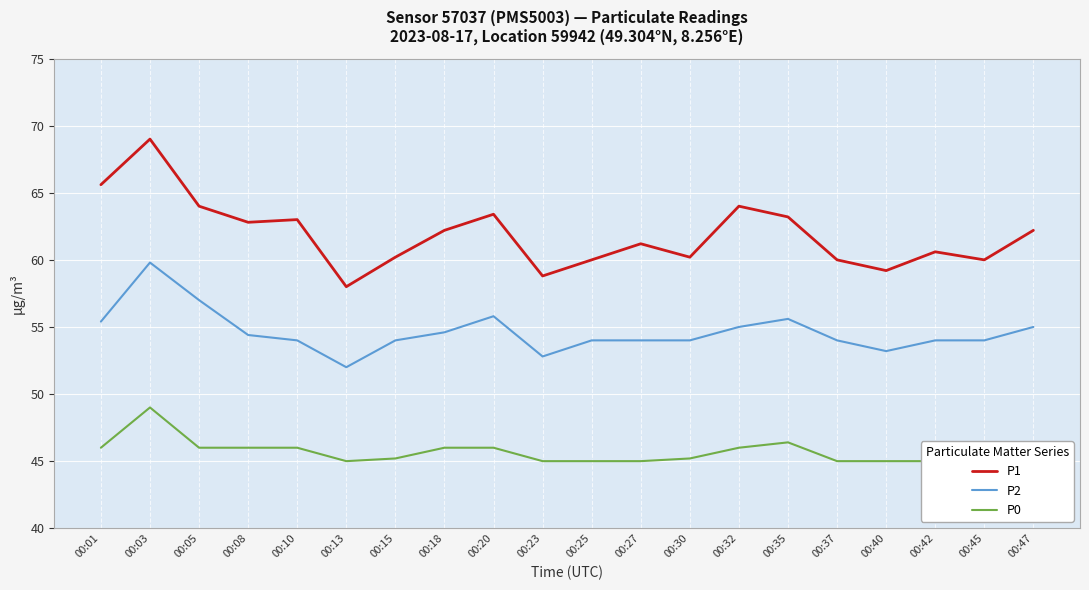

Which series has the largest total across all categories?

P1